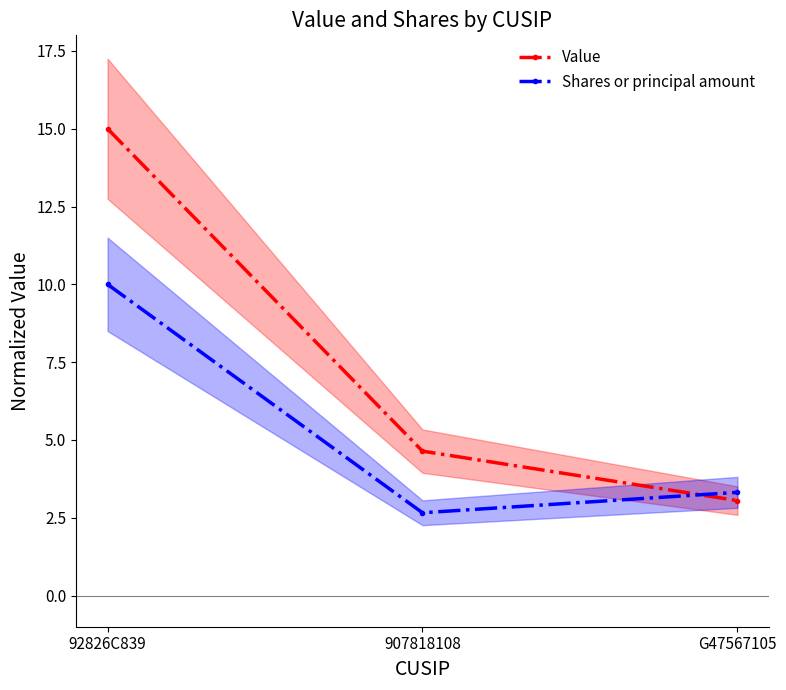

How many lines are shown in the chart?

2